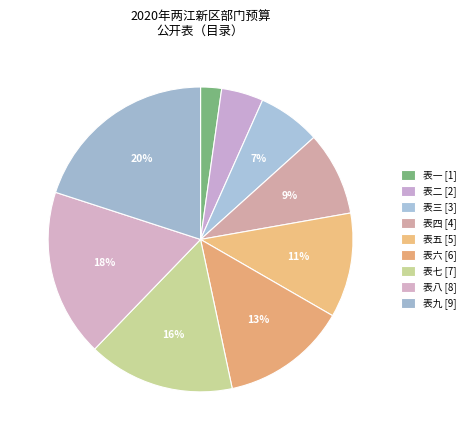

Combined, do 表四 and 表七 account for over 50%?

No